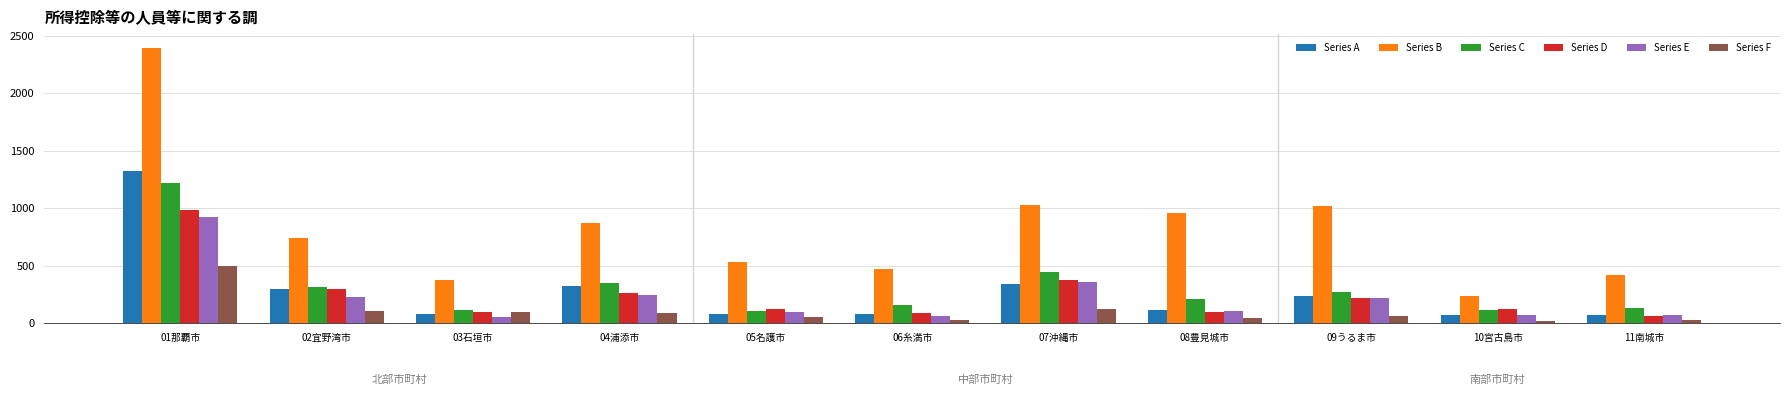

Which series has the largest range (max minus min)?

Series B